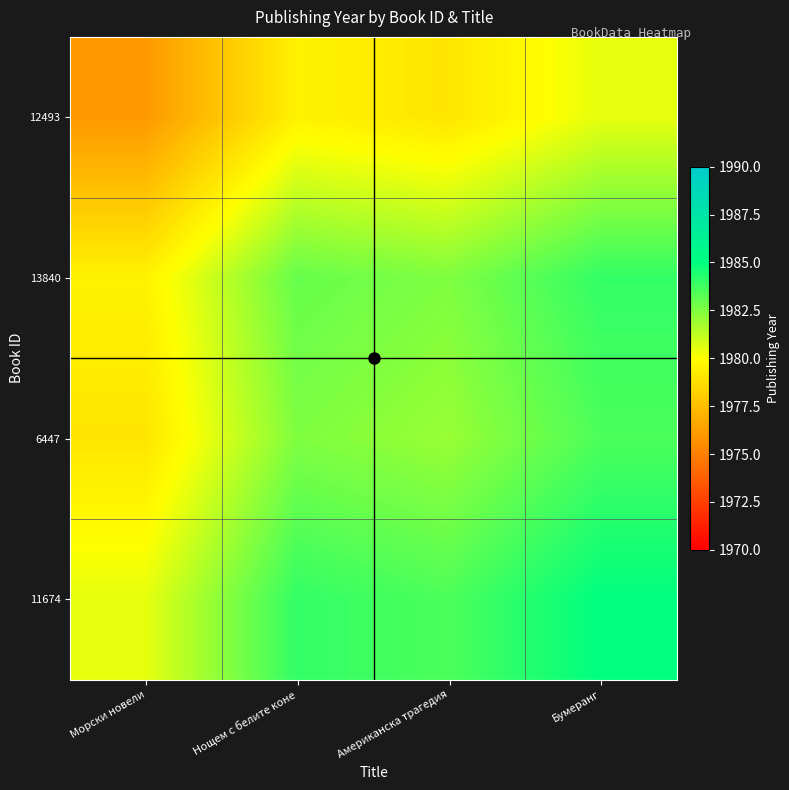

Rank the series by their maximum value, from lowest to highest.

12493, 6447, 13840, 11674